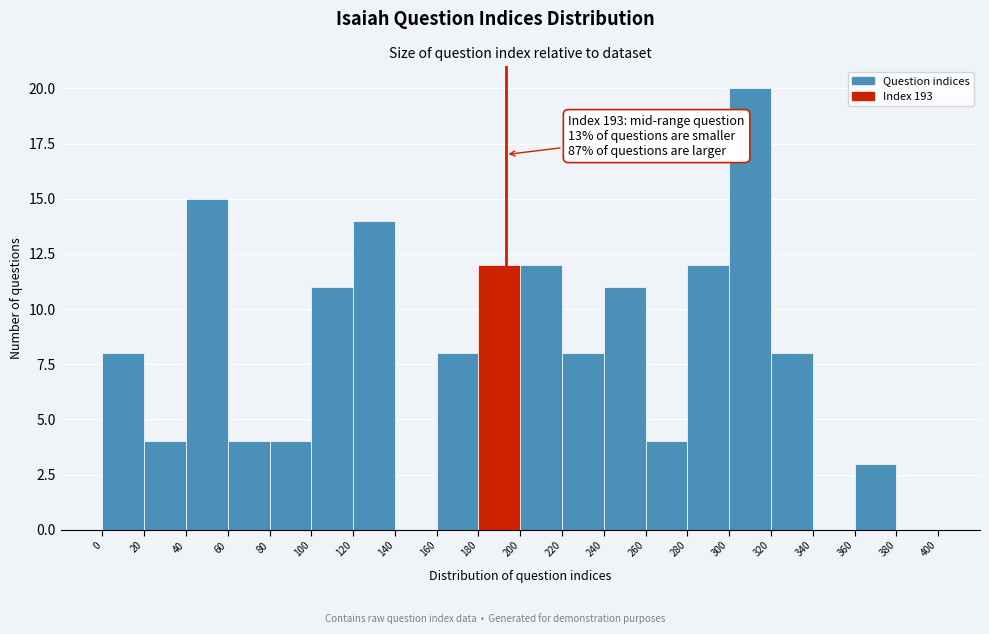

Which range on the x-axis has the tallest bar?

300 to 320